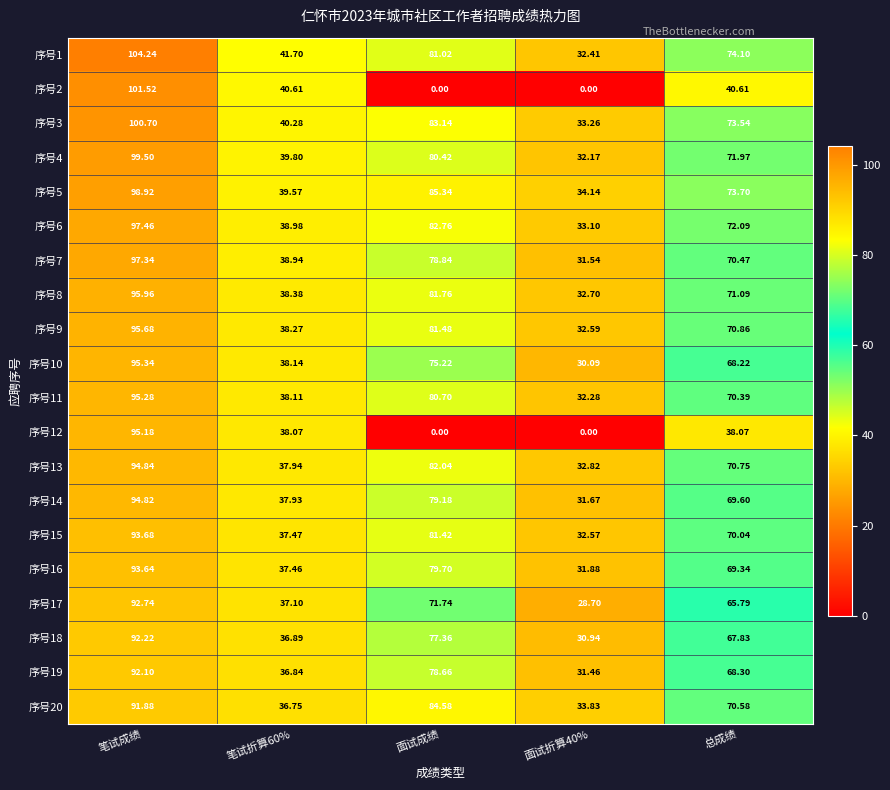

At which category is the sum across all series the highest?

笔试成绩